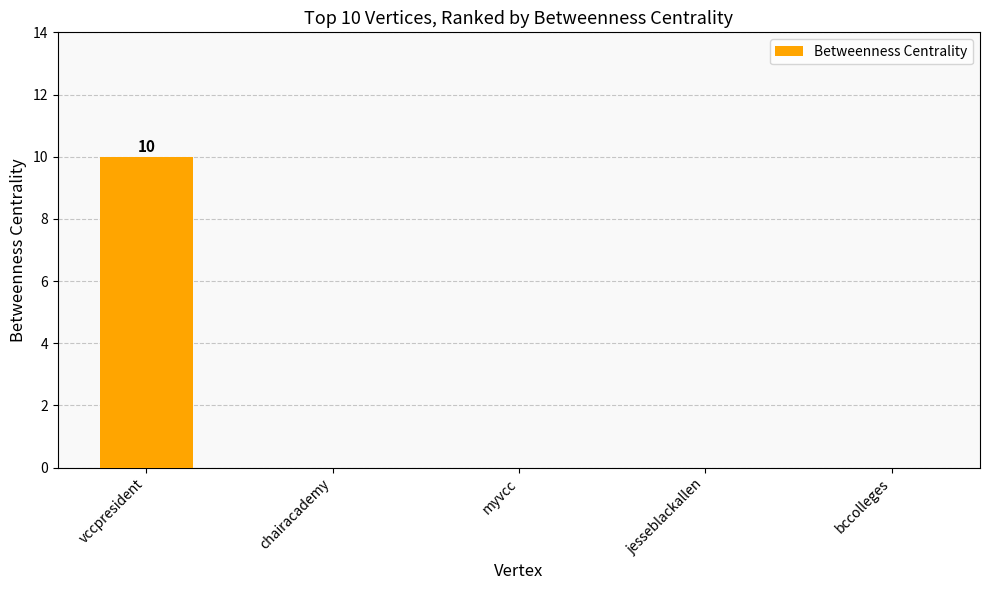

What is the change in value from vccpresident to chairacademy?

-10